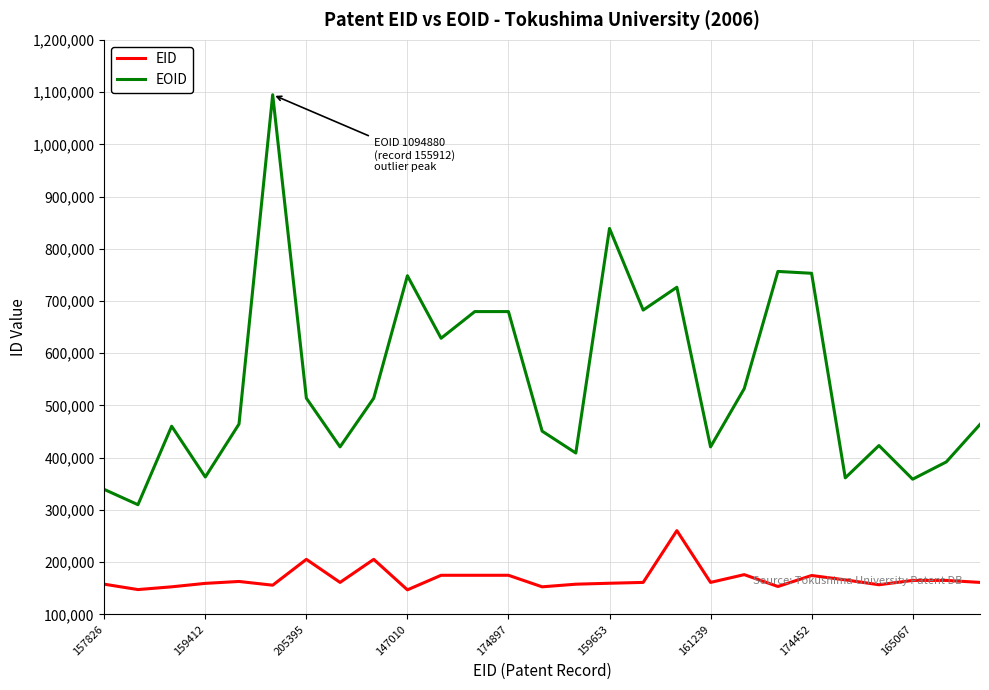

Rank the series by their maximum value, from lowest to highest.

EID, EOID